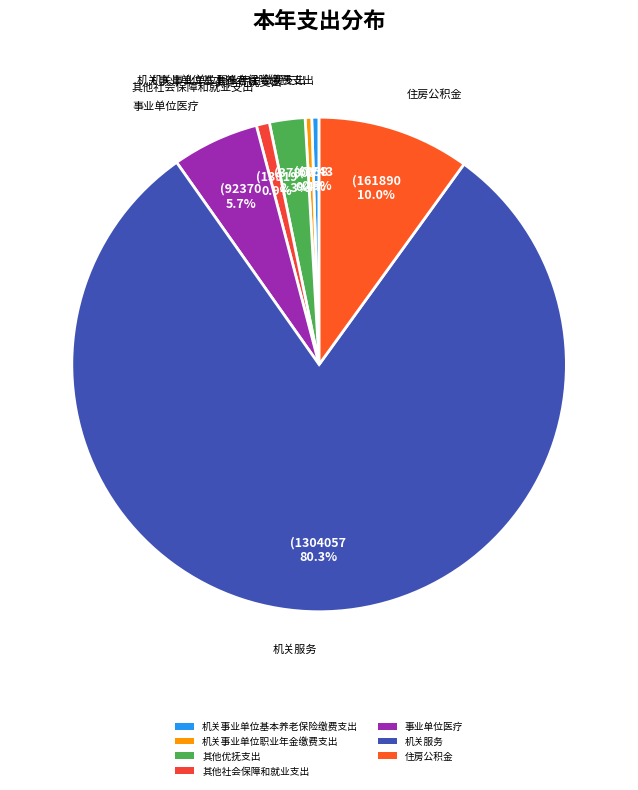

Combined, do 其他社会保障和就业支出 and 事业单位医疗 account for over 50%?

No